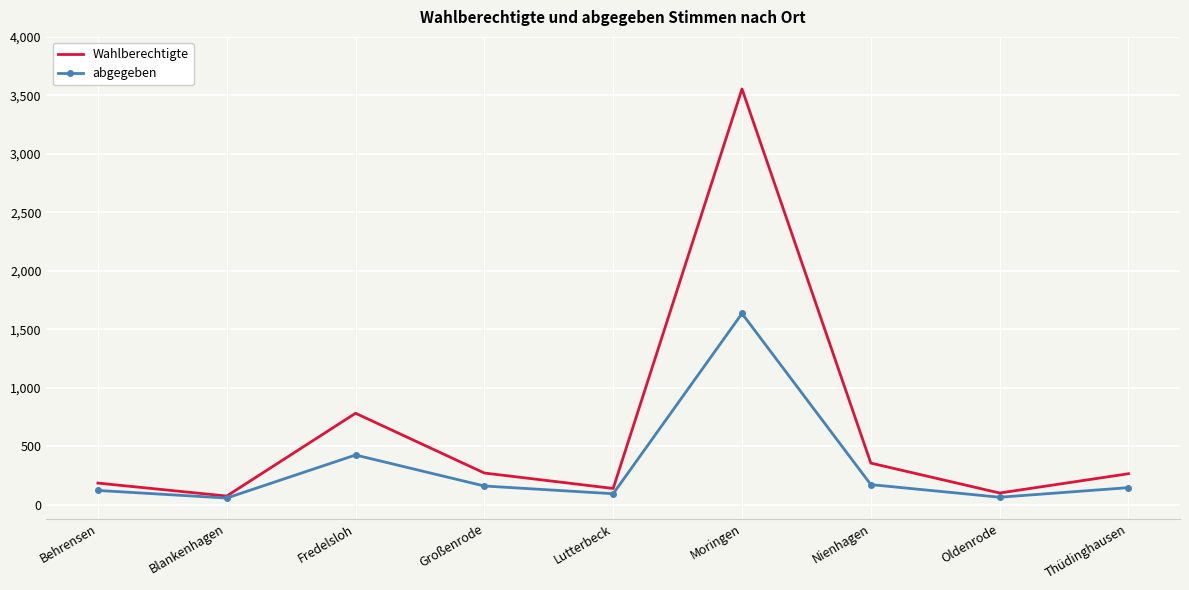

Which series has the largest total across all categories?

Wahlberechtigte